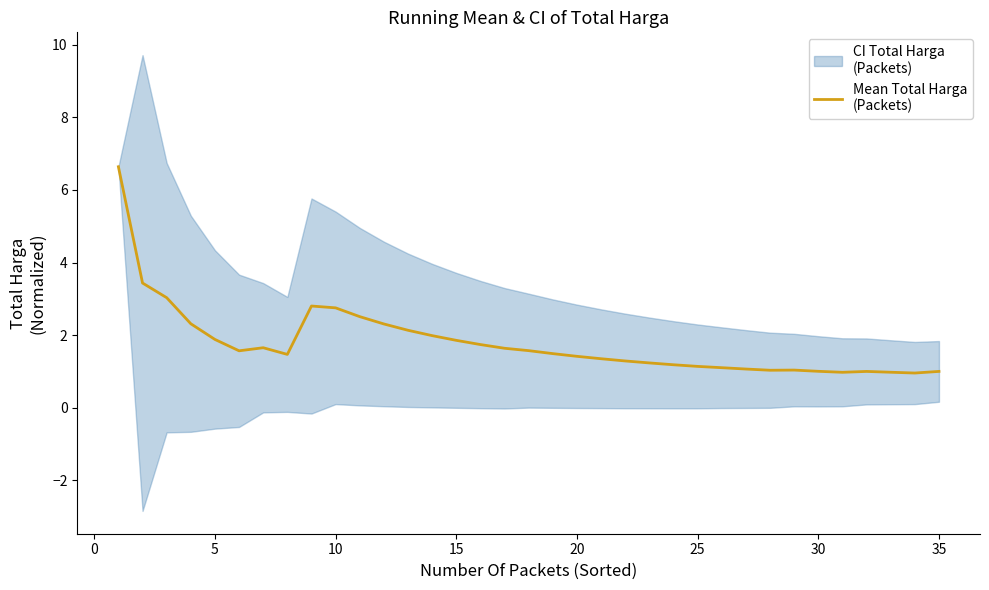

What is the difference between the maximum and minimum values?

5.7